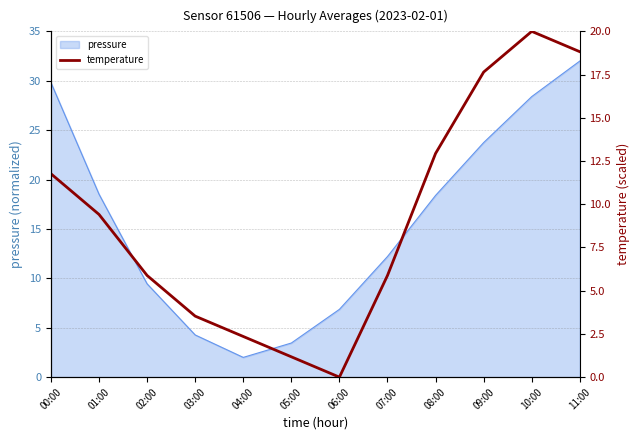

At which label is the value closest to 10?

01:00